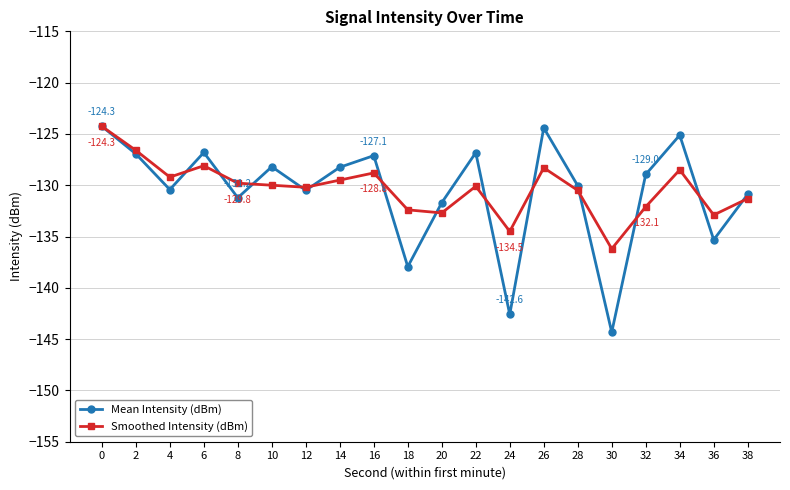

The value of Mean Intensity (dBm) at 22 is -86.4. True or false?

False